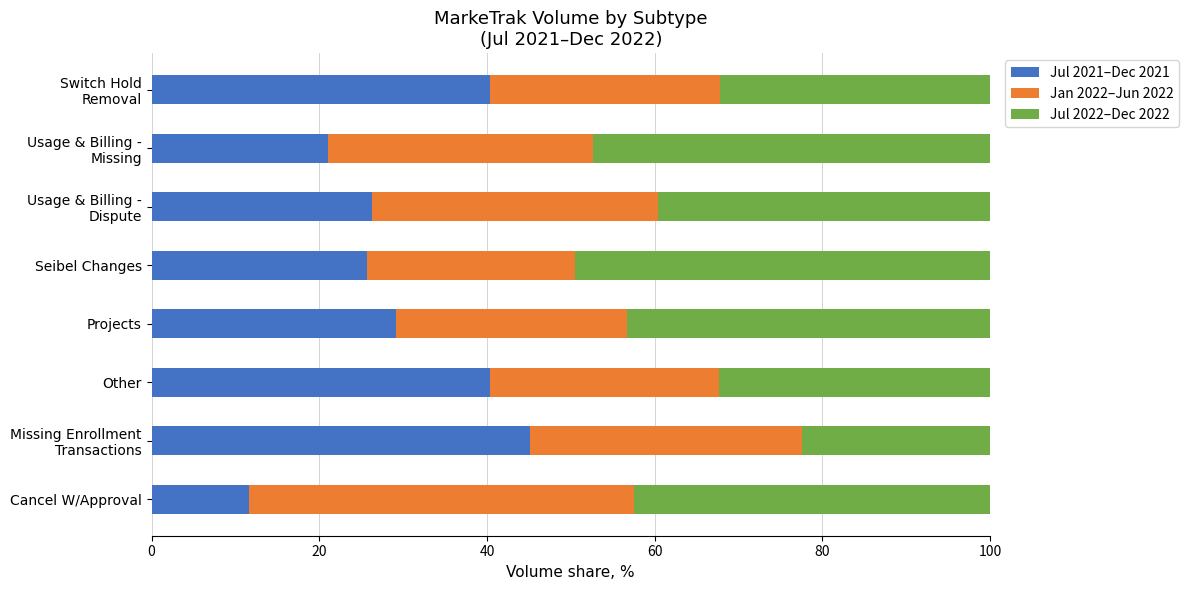

What is the total value across all series at Cancel W/Approval?

100.0